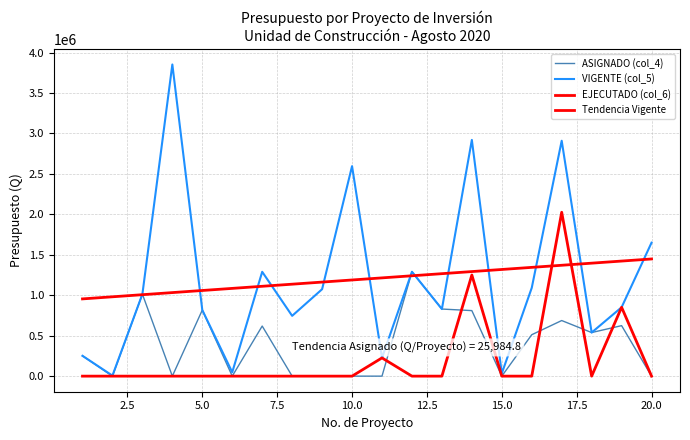

What is the average value of the EJECUTADO (col_6) series?

217656.5